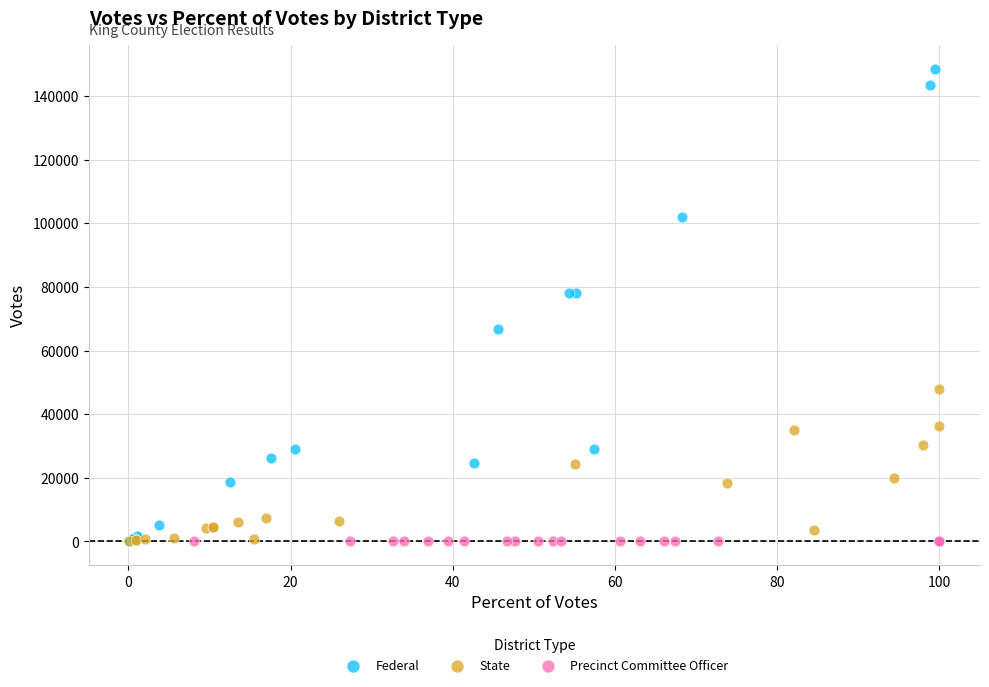

Which series reaches the maximum Y coordinate?

Federal